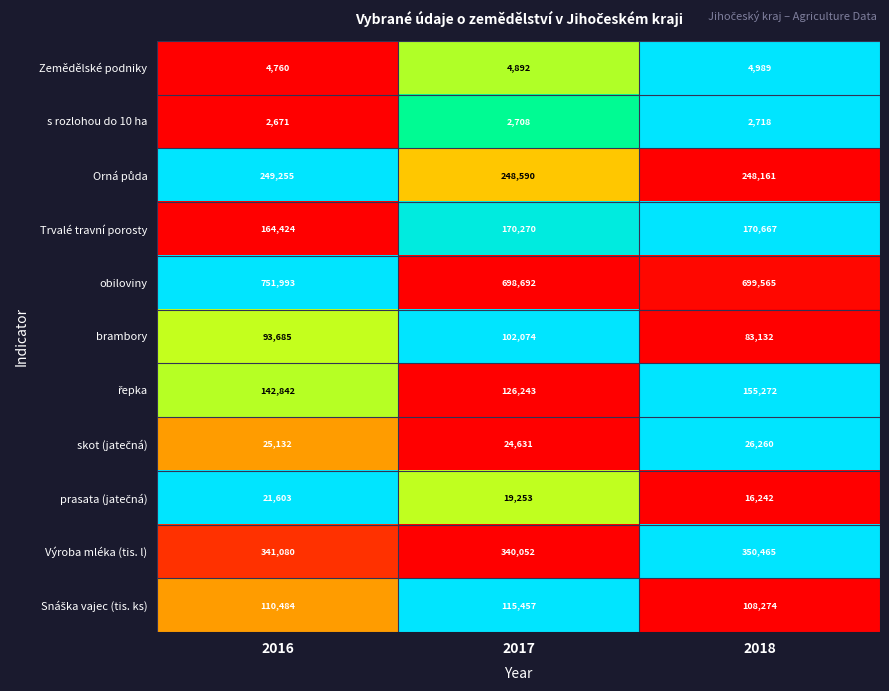

At which label is Trvalé travní porosty closest to 167545?

2017